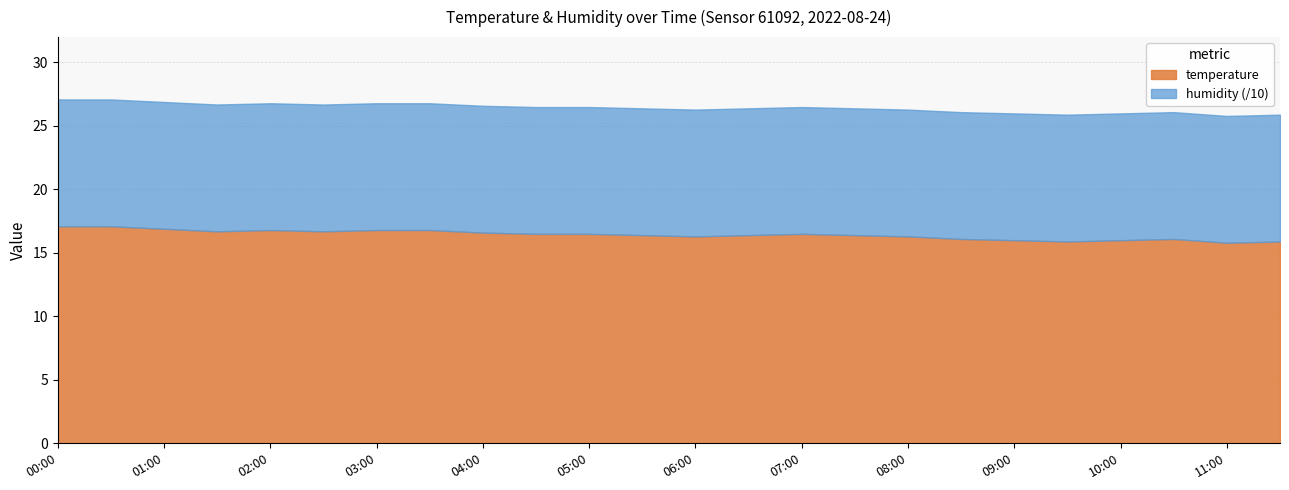

What is the maximum value for humidity?

99.9